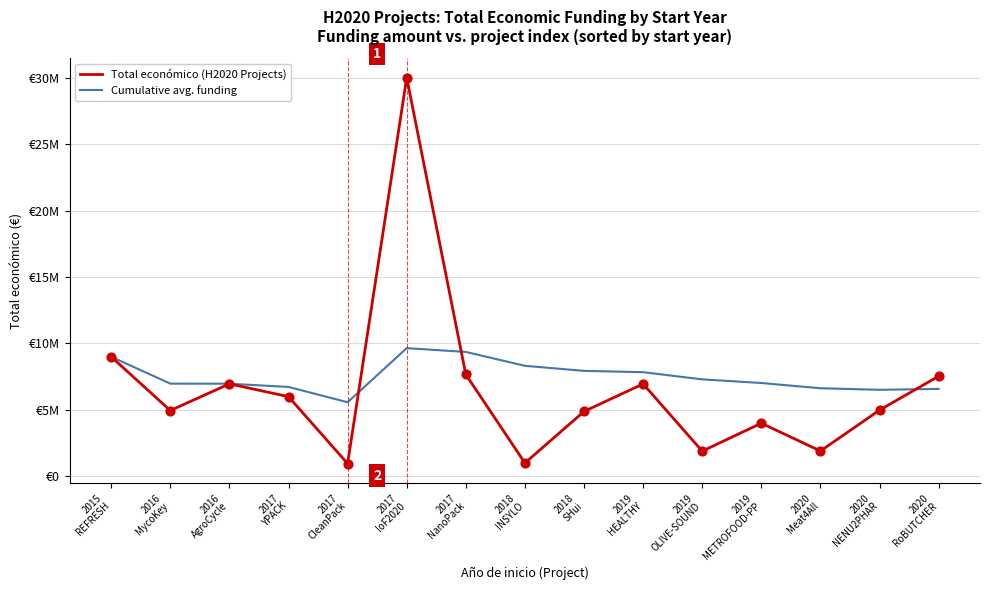

At how many categories does at least one series exceed 28535494?

1